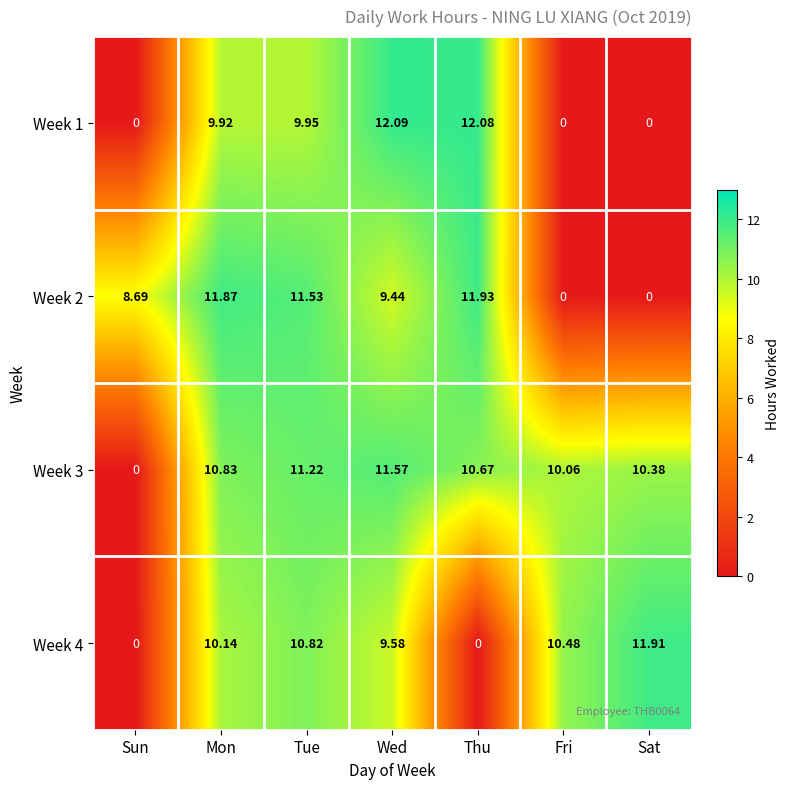

At how many categories does at least one series exceed 1?

7